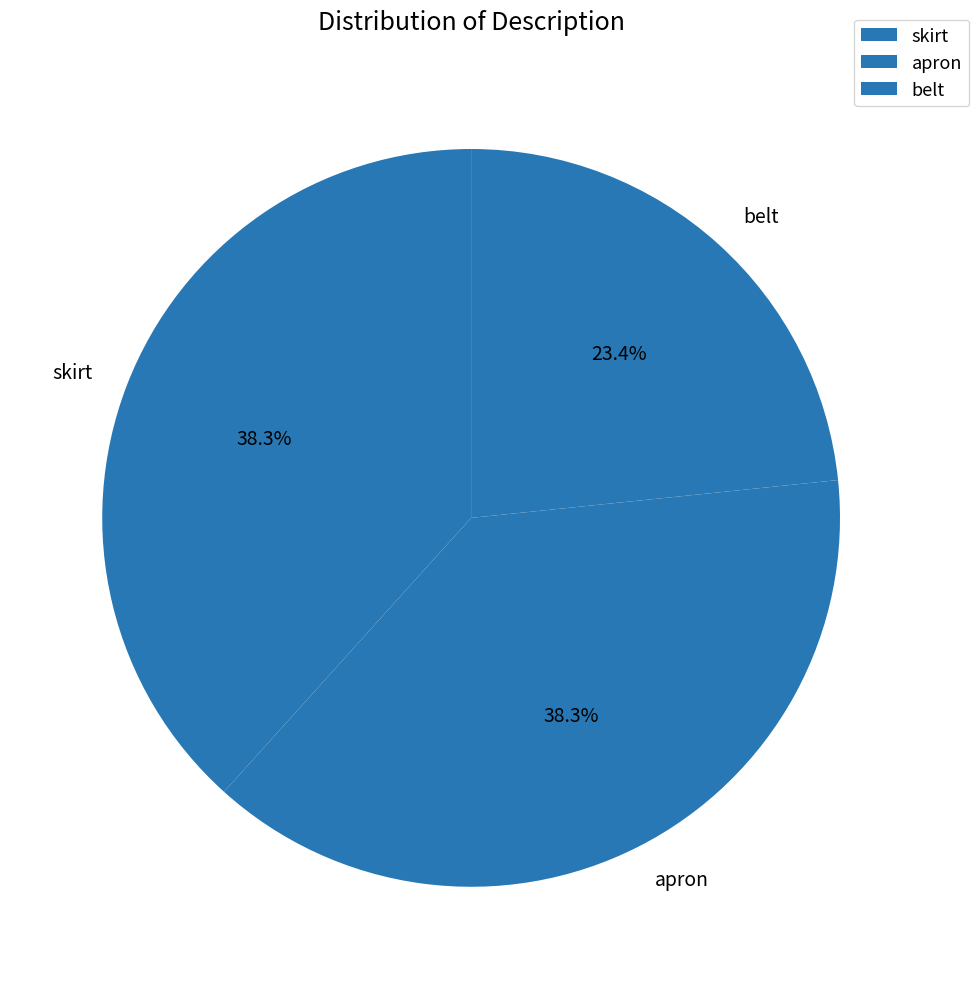

Count the number of slices in the pie.

3